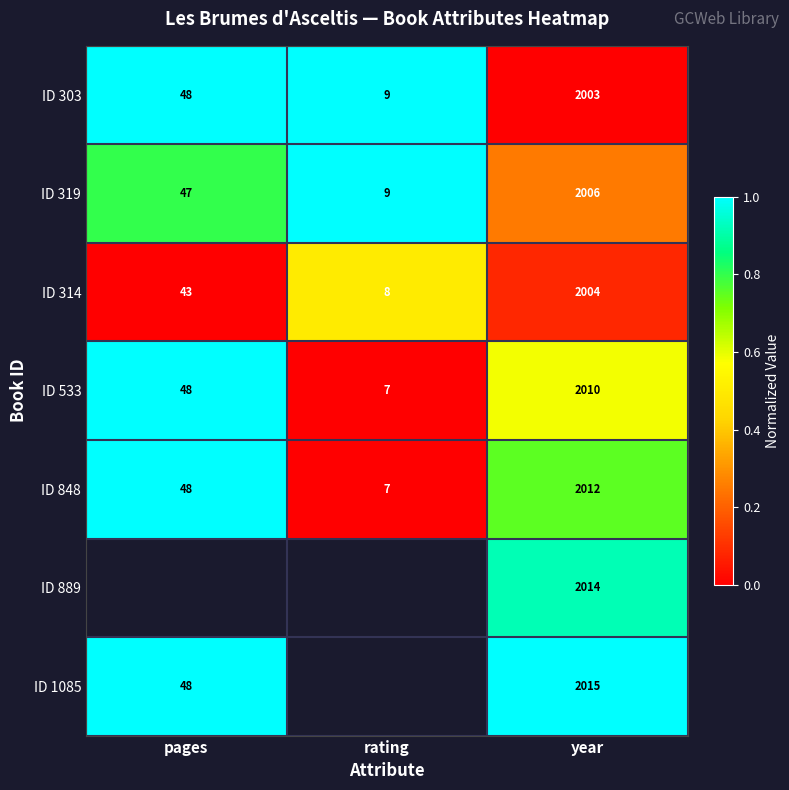

What value does the ID 314 series have at year?

2004